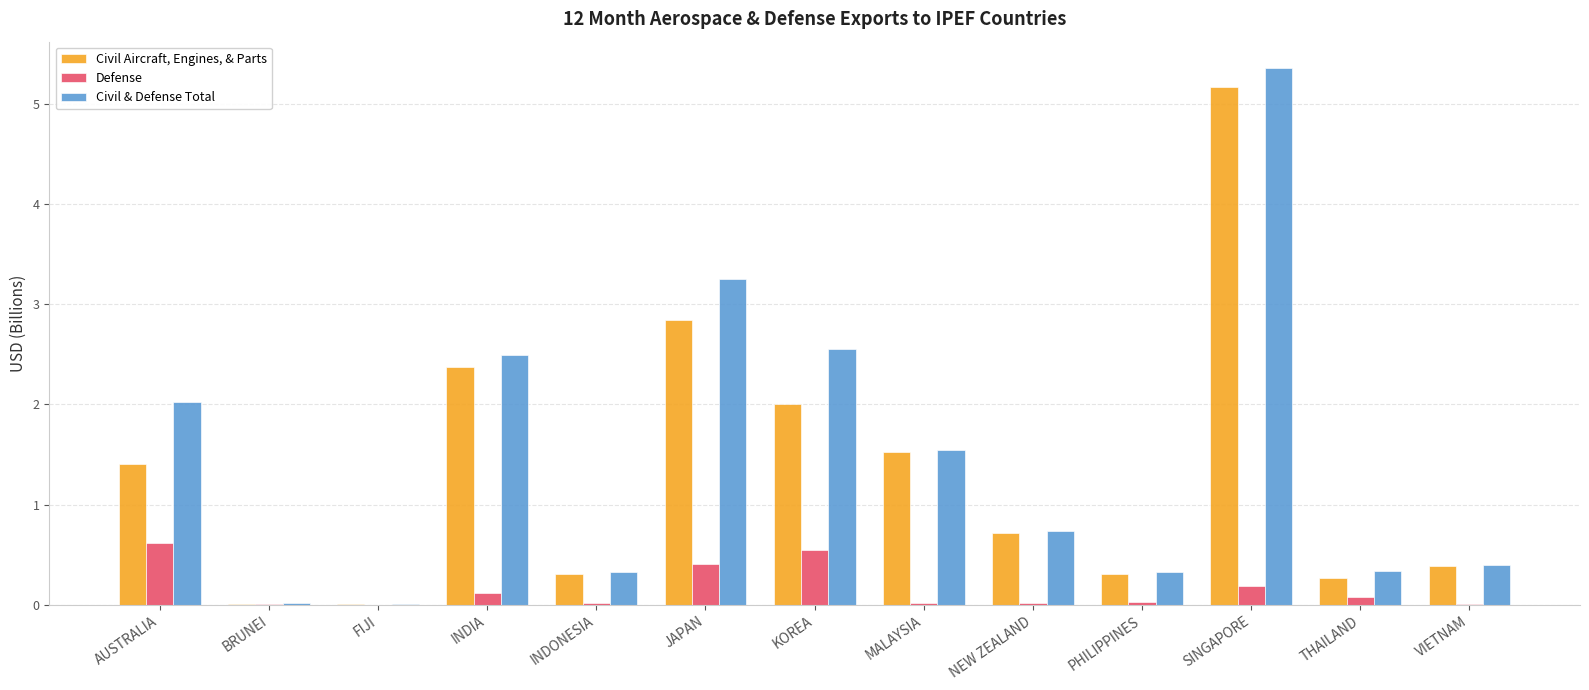

Does the chart contain stacked bars?

No